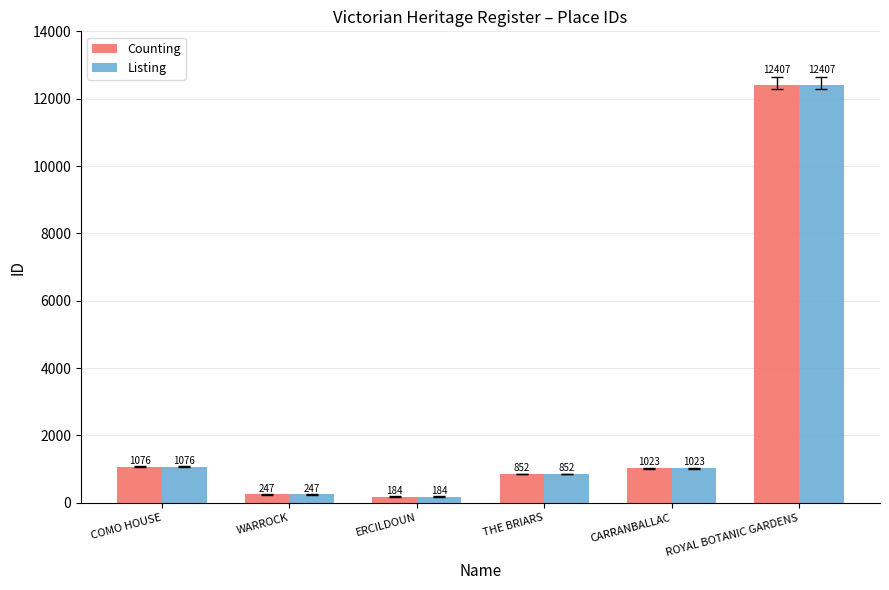

Is the value of Counting at COMO HOUSE greater than the value of Listing at THE BRIARS?

Yes